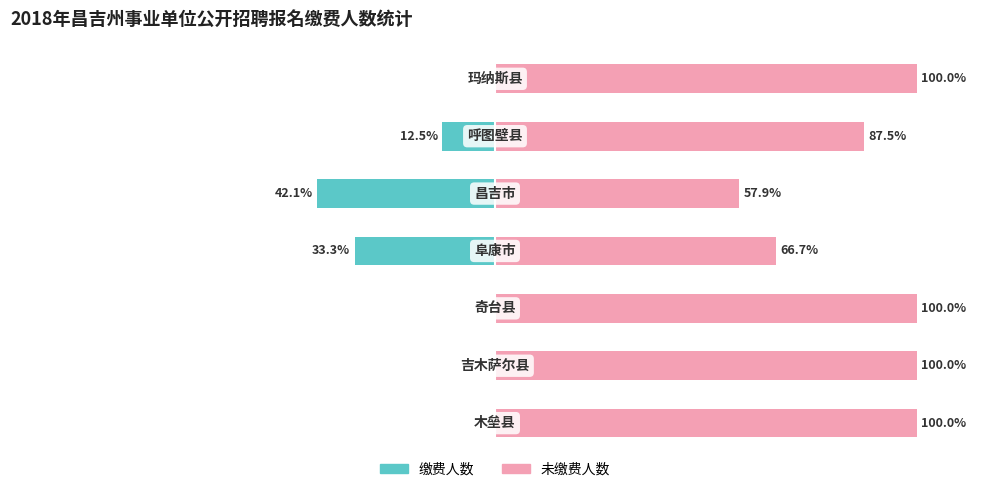

What is the minimum value shown in the chart?

-42.1